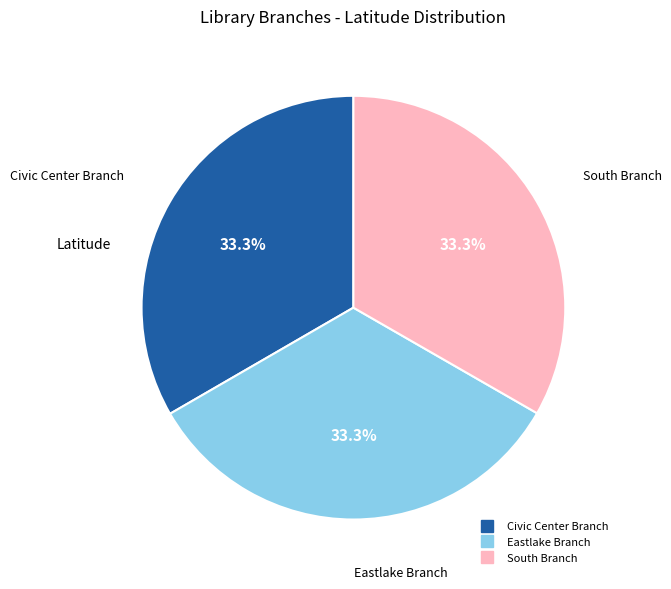

Approximately how many times larger is the value at Eastlake Branch compared to Civic Center Branch?

1.0